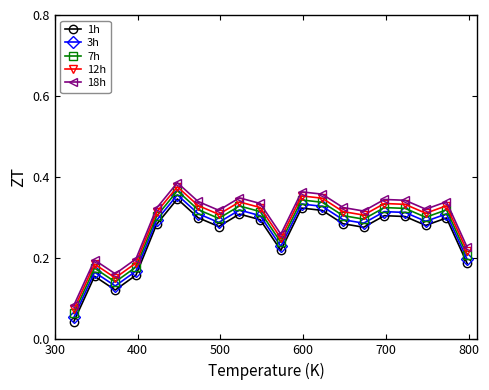

What is the sum of all 3h values?

5.3